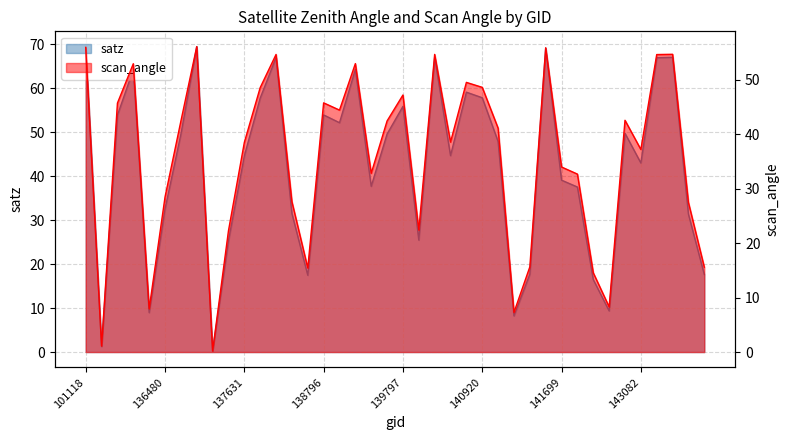

How many series are shown in this chart?

2